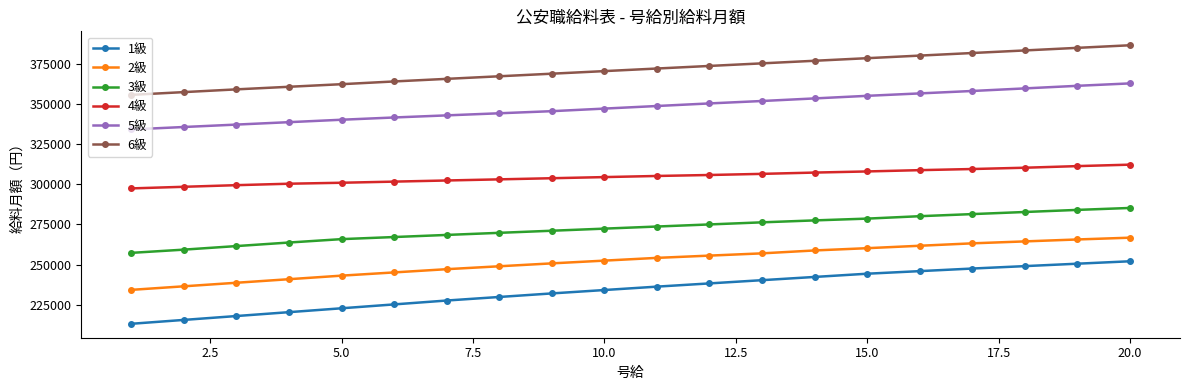

What is the value of the 1級 point at the 11th from the left?

236265